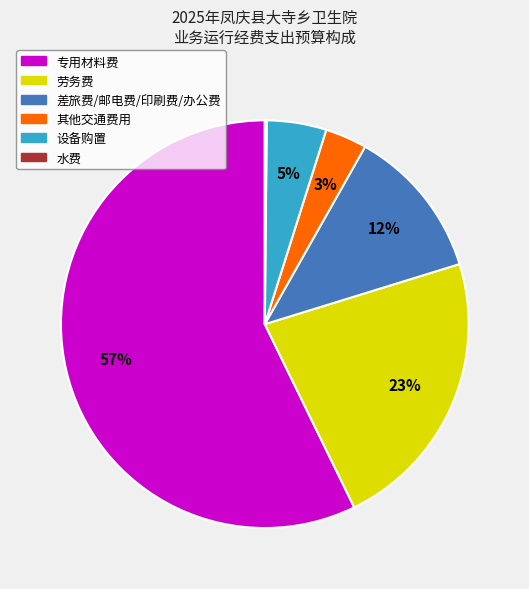

Is there any slice that represents more than half of the pie?

Yes